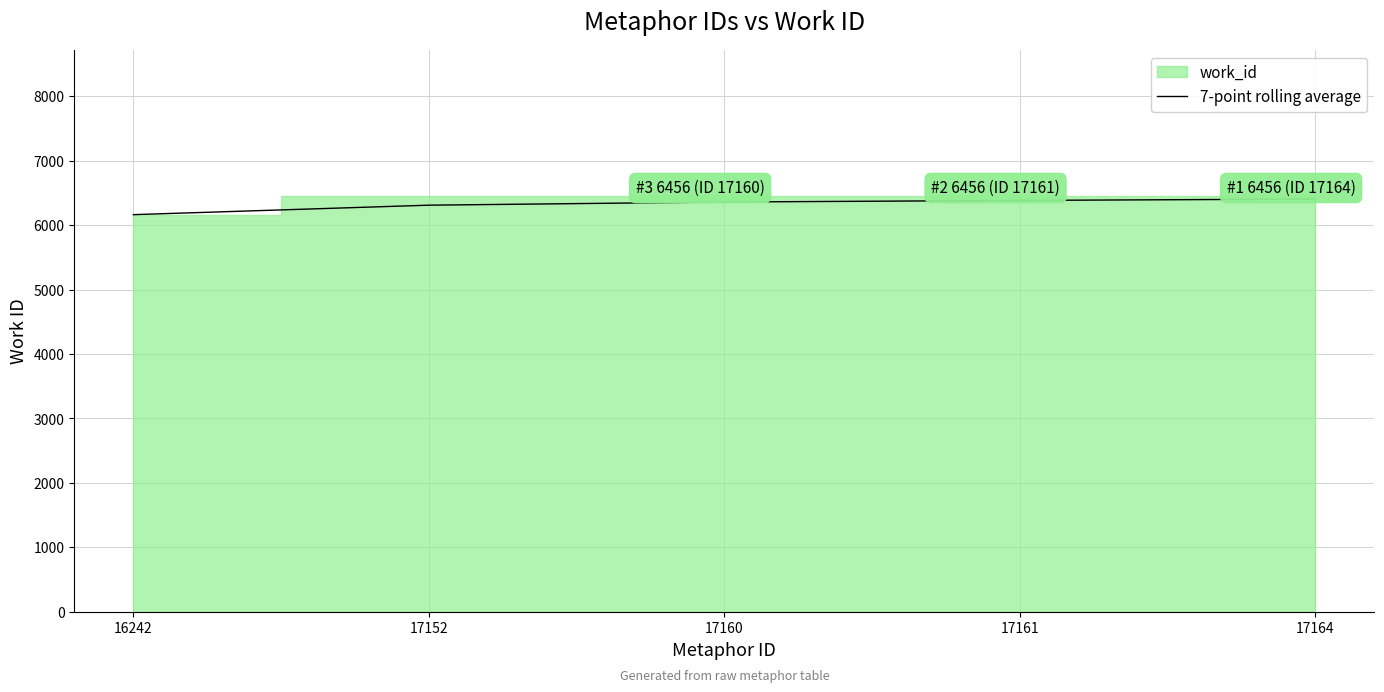

At which category does the chart reach its minimum across all series?

16242